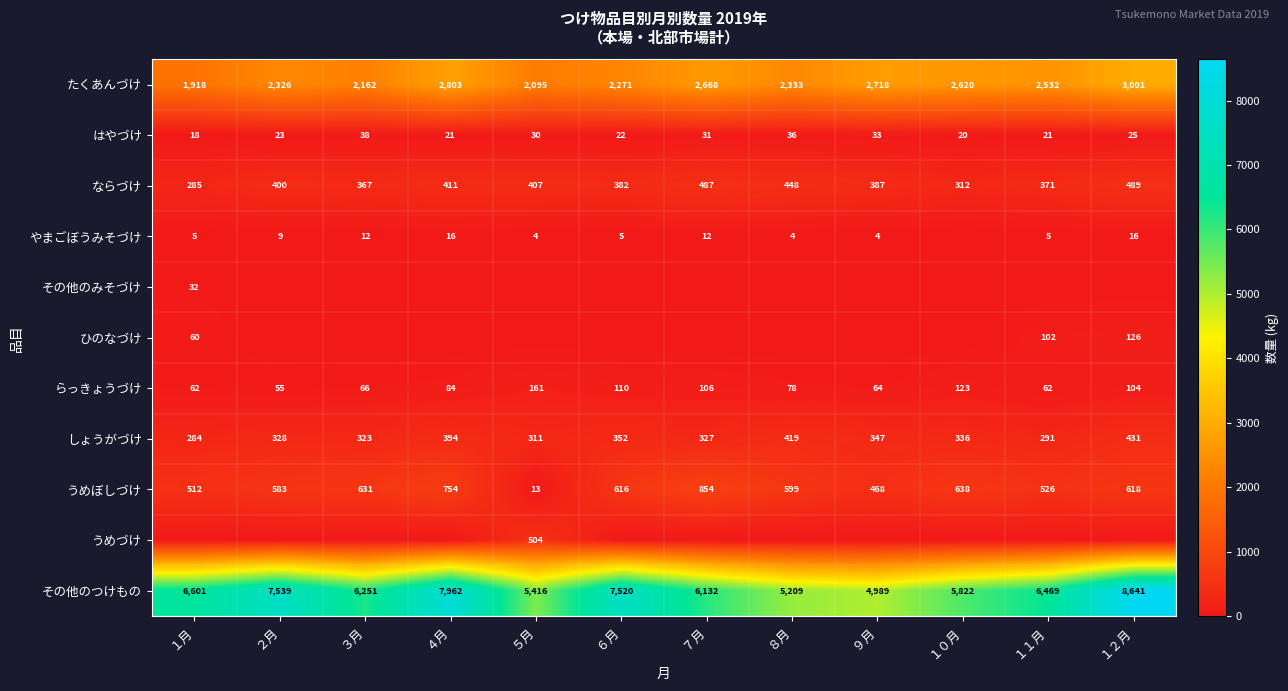

What is the lowest value of the しょうがづけ series?

284